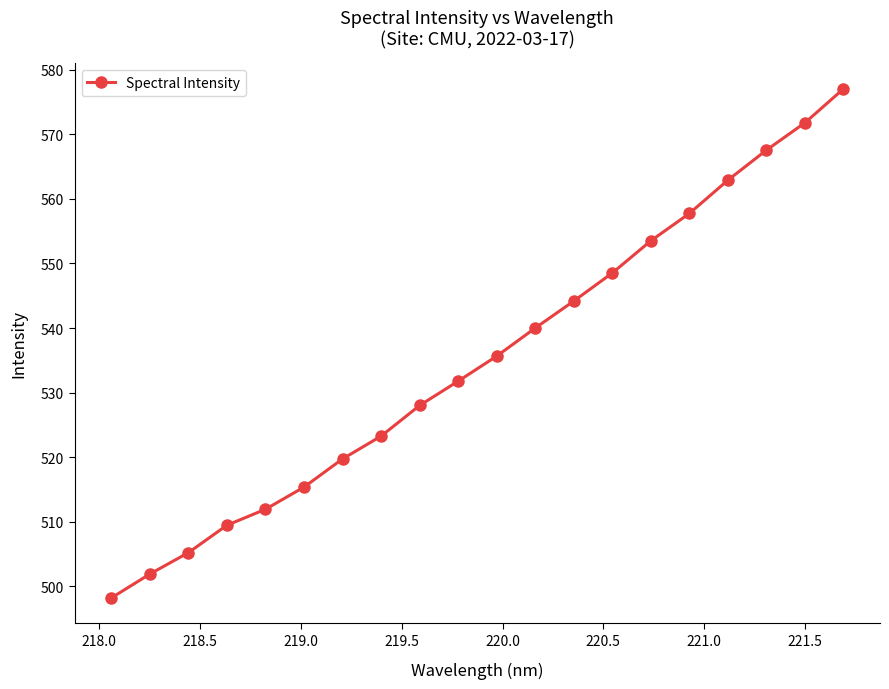

True or false: there are more than 1 points higher than both neighbors.

False